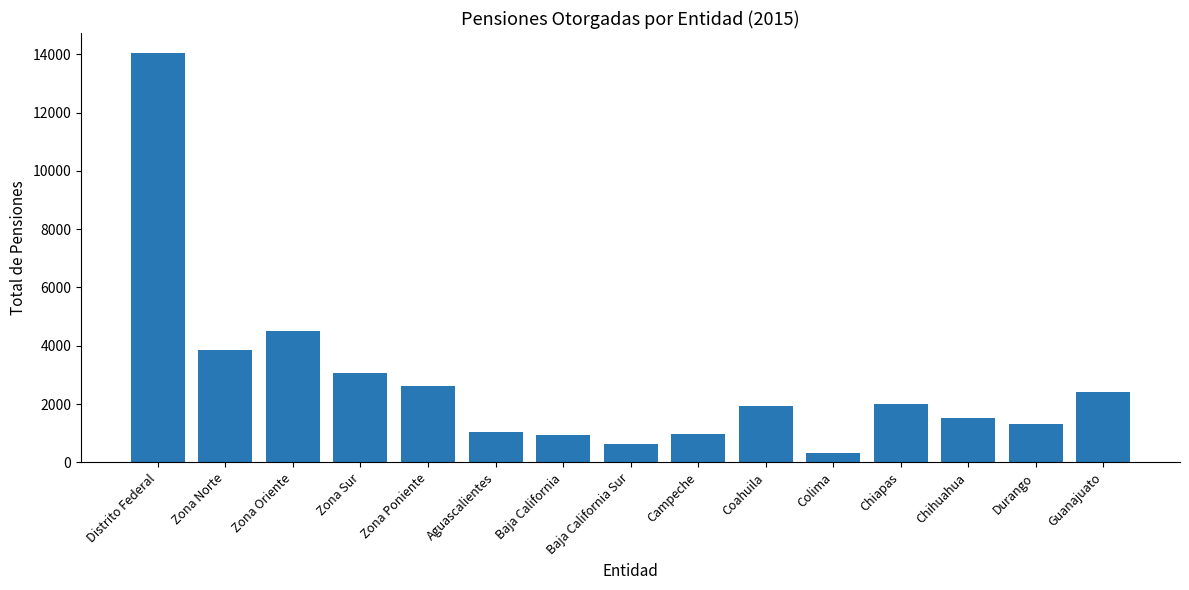

The chart shows a value of 686 at Zona Poniente. True or false?

False